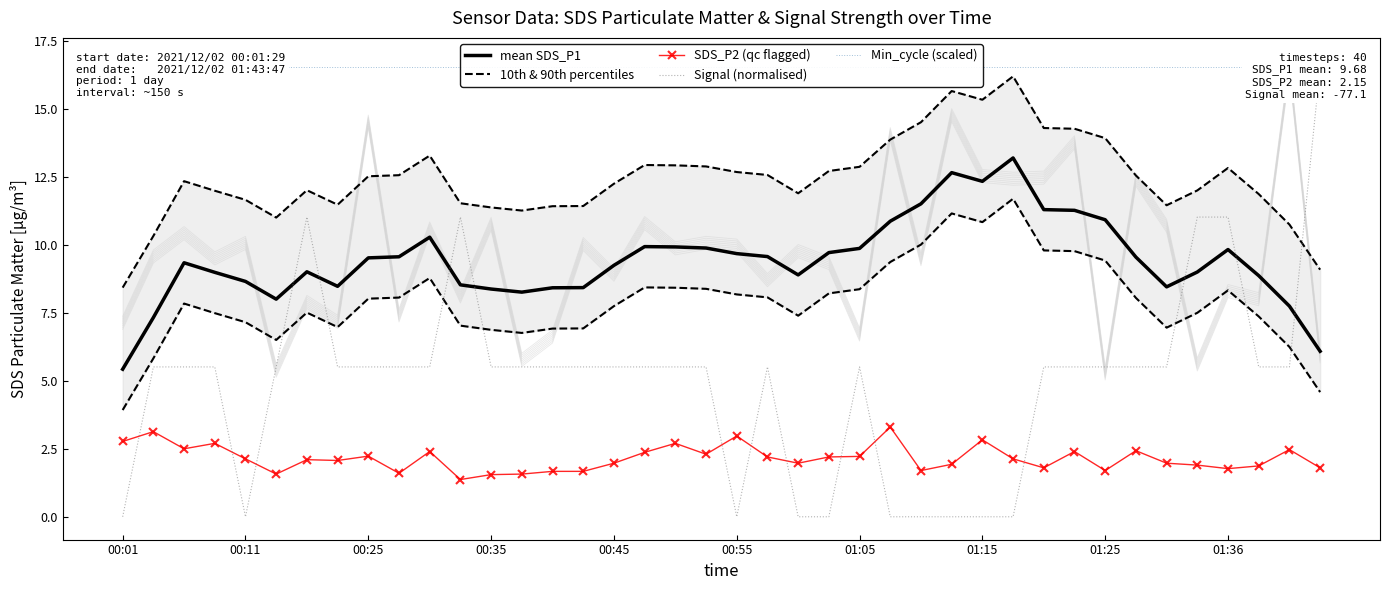

What value does the 10th & 90th percentiles series have at 39?

4.6